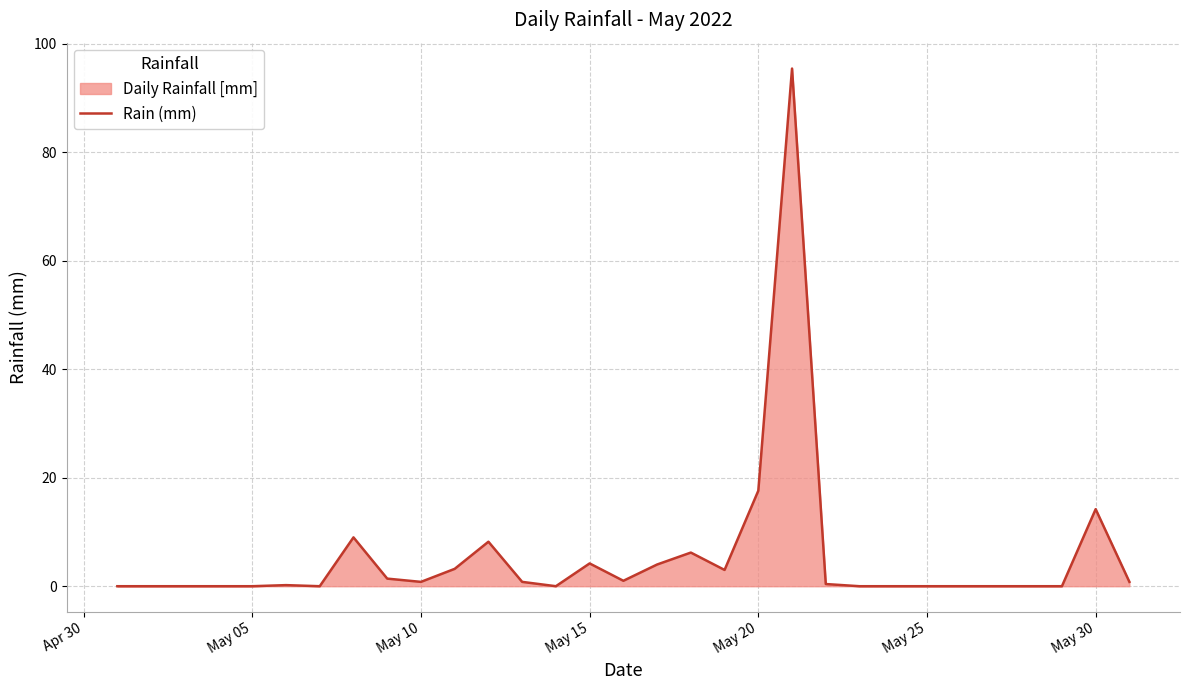

Reading left to right, transcribe all the data shown in this chart.

0.0	0.0	0.0	0.0	0.0	0.2	0.0	9.0	1.4	0.8	3.2	8.2	0.8	0.0	4.2	1.0	4.0	6.2	3.0	17.6	95.4	0.4	0.0	0.0	0.0	0.0	0.0	0.0	0.0	14.2	0.8